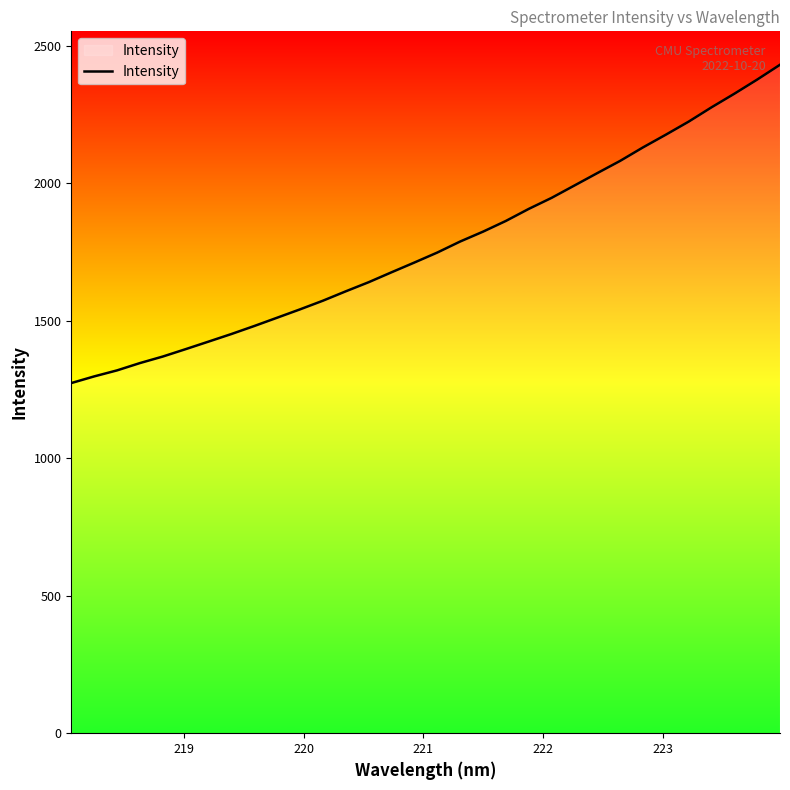

How many values are below 1747?

16